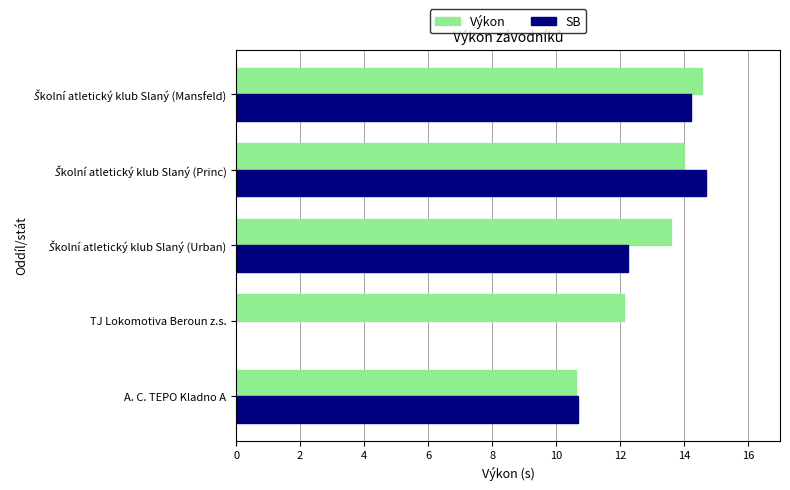

At which label does Výkon reach its minimum?

A. C. TEPO Kladno A